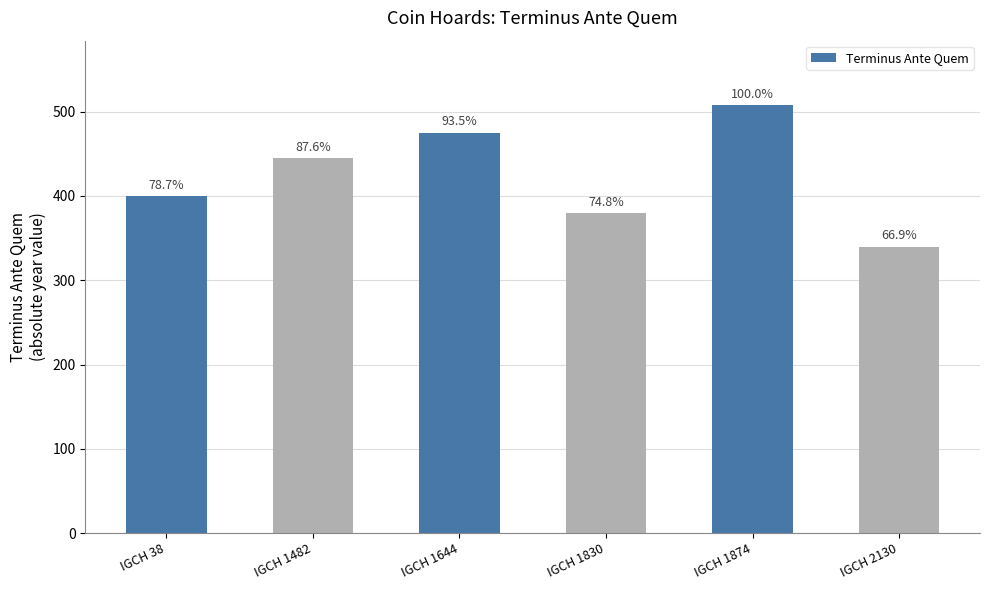

List the labels in order of value, smallest first.

IGCH 2130, IGCH 1830, IGCH 38, IGCH 1482, IGCH 1644, IGCH 1874